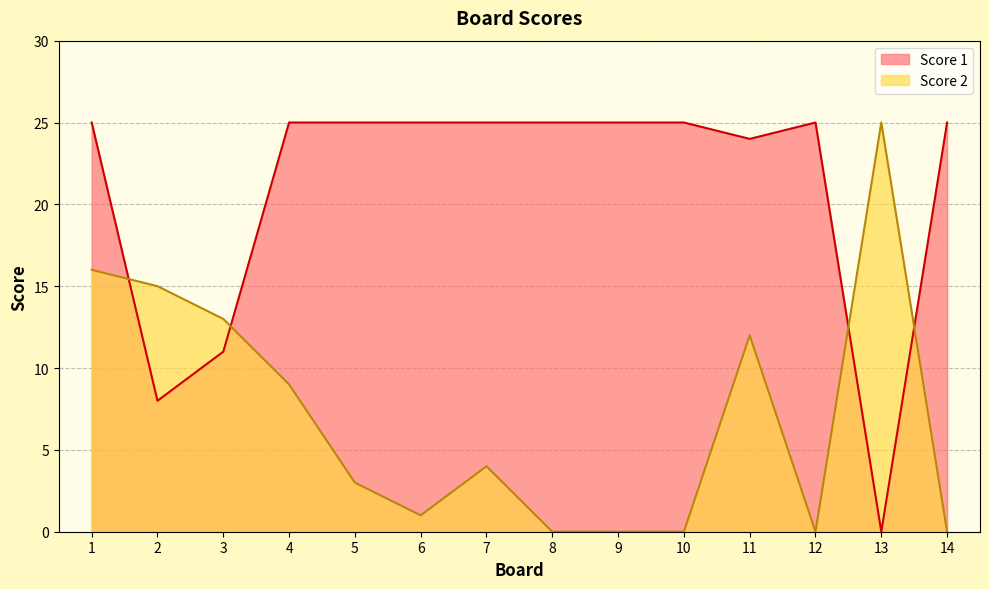

Reading left to right, what are all the values shown in this chart?

Score 2: 1=16	2=15	3=13	4=9	5=3	6=1	7=4	8=0	9=0	10=0	11=12	12=0	13=25	14=0
Score 1: 1=25	2=8	3=11	4=25	5=25	6=25	7=25	8=25	9=25	10=25	11=24	12=25	13=0	14=25